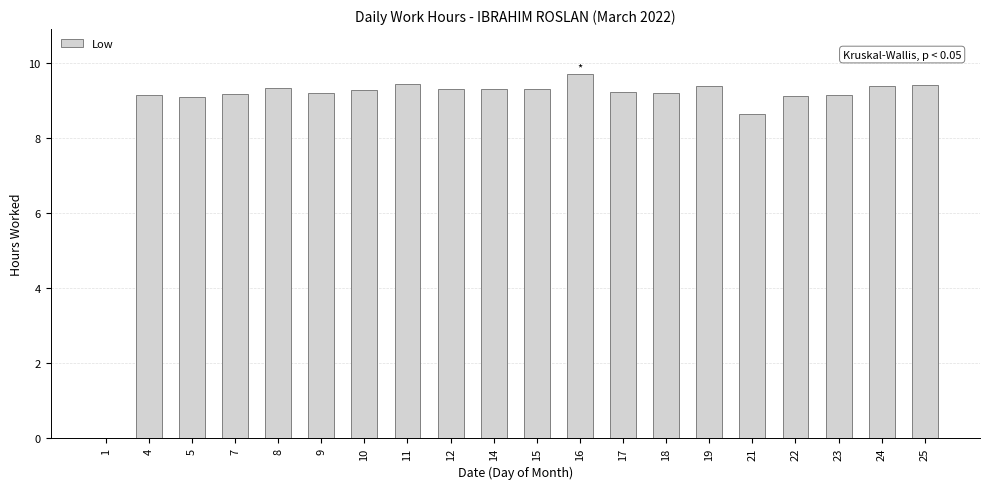

What is the greatest value displayed?

9.7